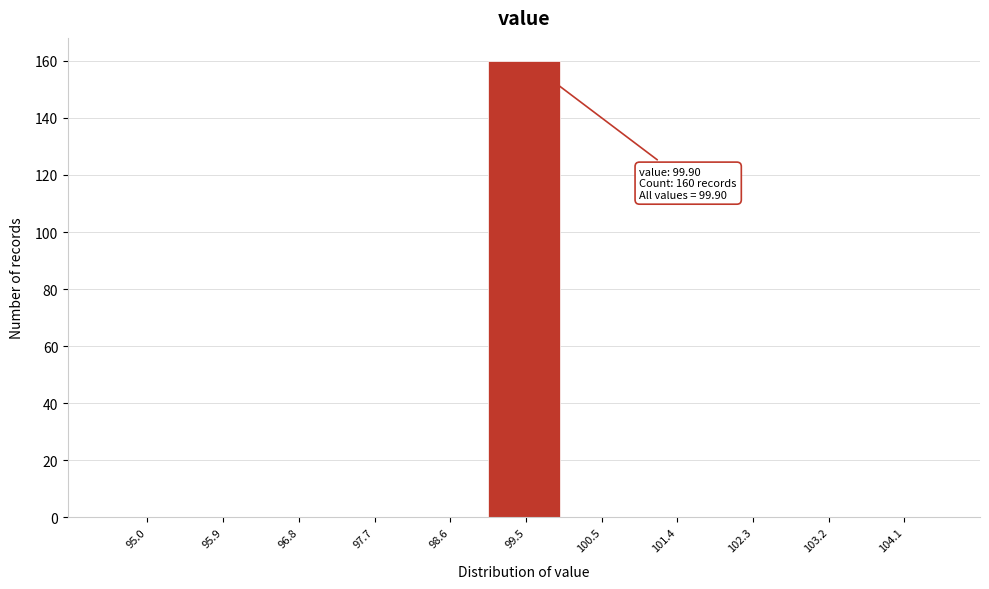

Reading left to right, list all the values displayed in this chart.

95.0=0	95.9=0	96.8=0	97.7=0	98.6=0	99.5=160	100.5=0	101.4=0	102.3=0	103.2=0	104.1=0